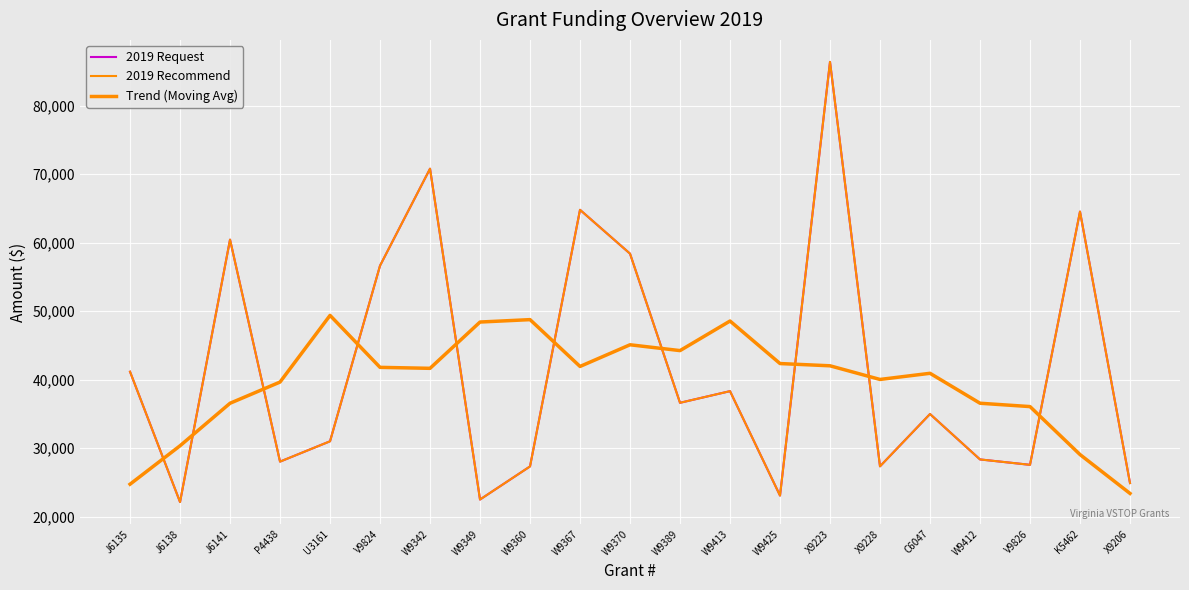

True or false: Trend (Moving Avg) has more than 0 interior local peaks.

True